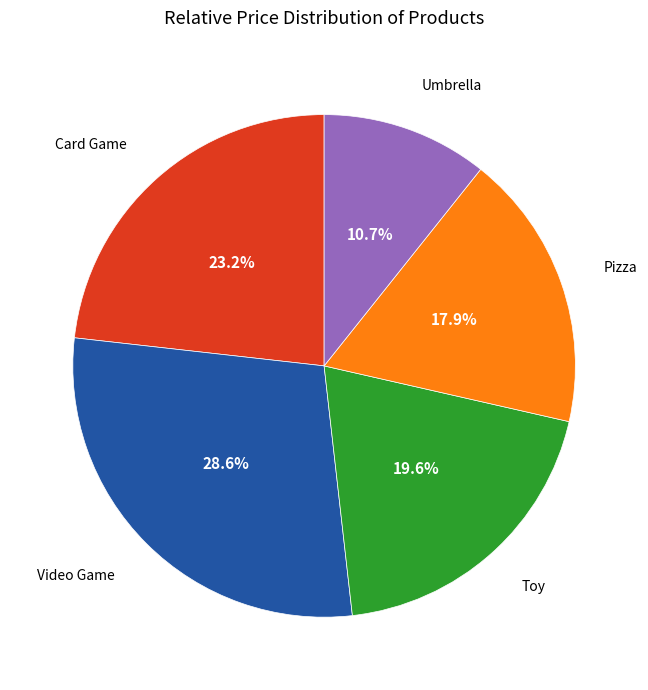

To the nearest percent, what portion does Toy represent?

20%